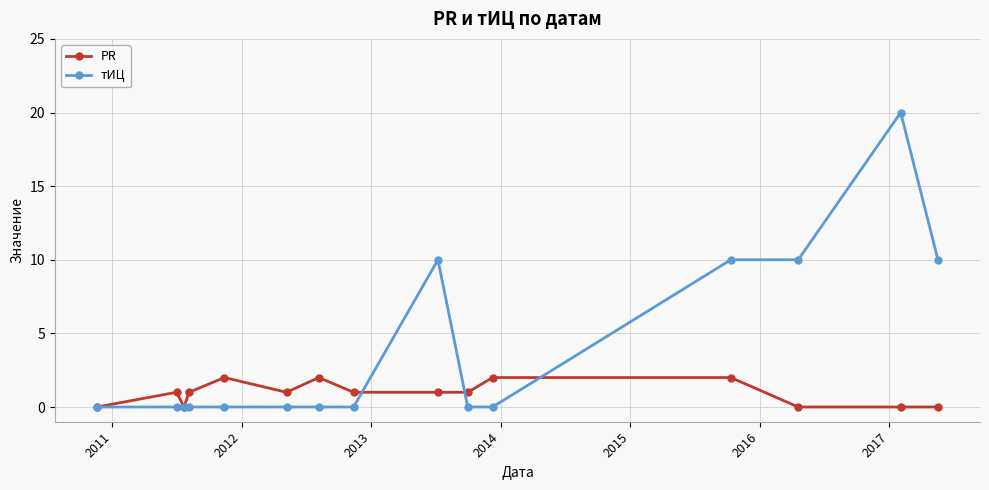

After their last crossing, which series has the higher values: тИЦ or PR?

тИЦ